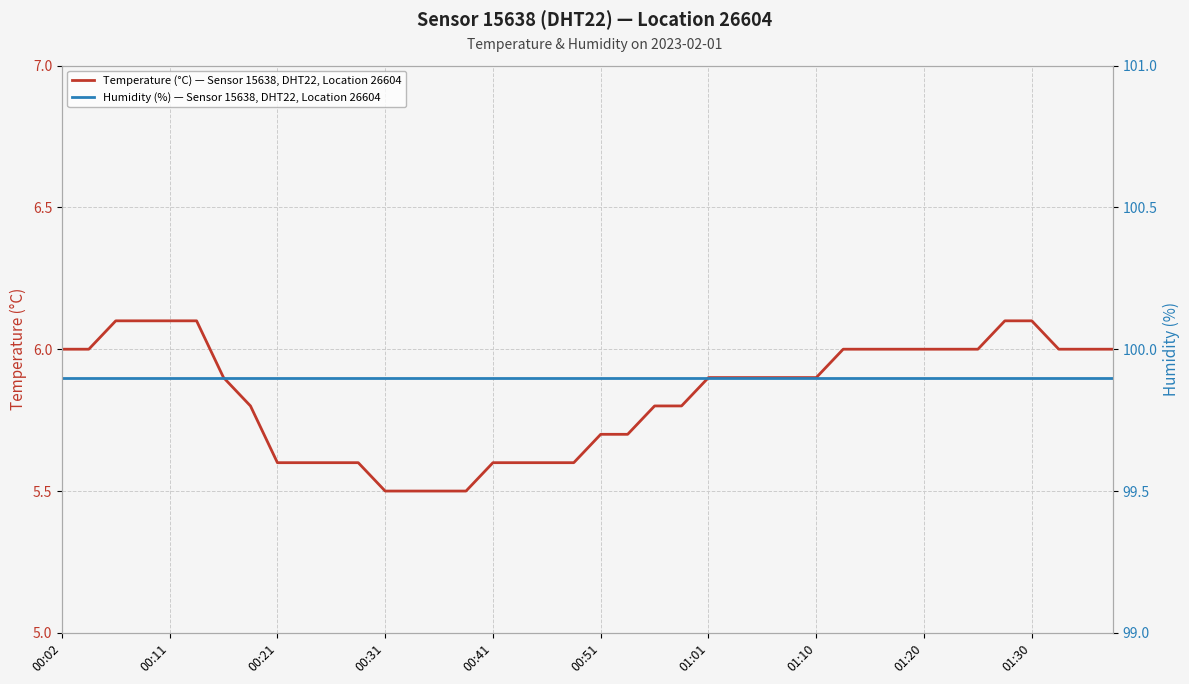

How many categories are shown in the chart?

40